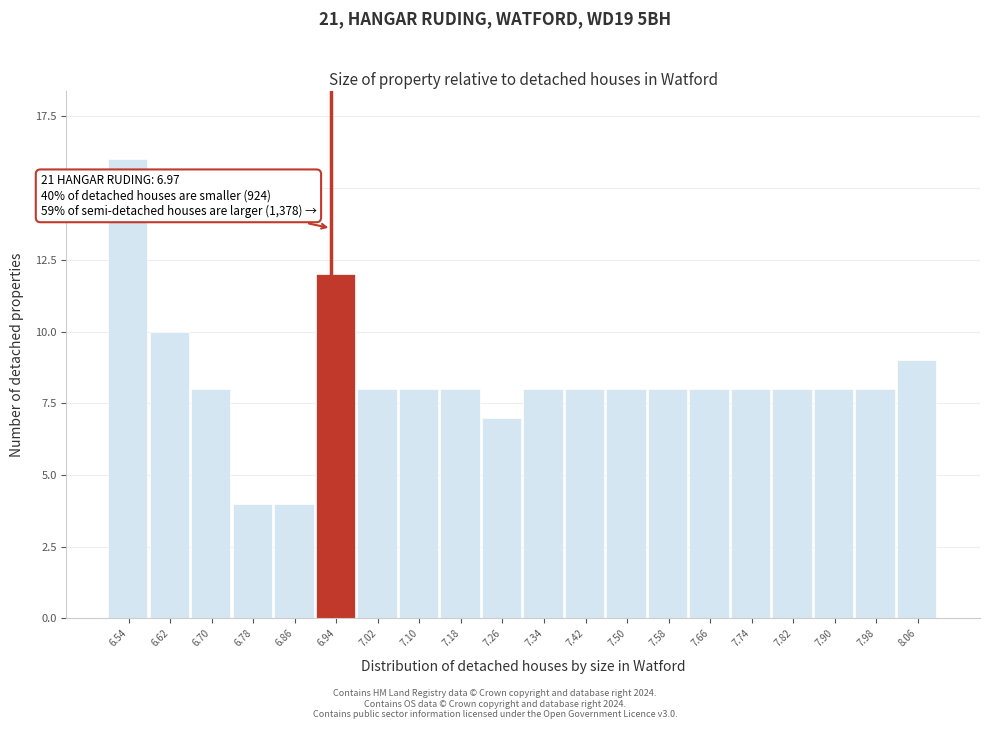

Reading left to right, extract all data points from this chart.

16	10	8	4	4	12	8	8	8	7	8	8	8	8	8	8	8	8	8	9